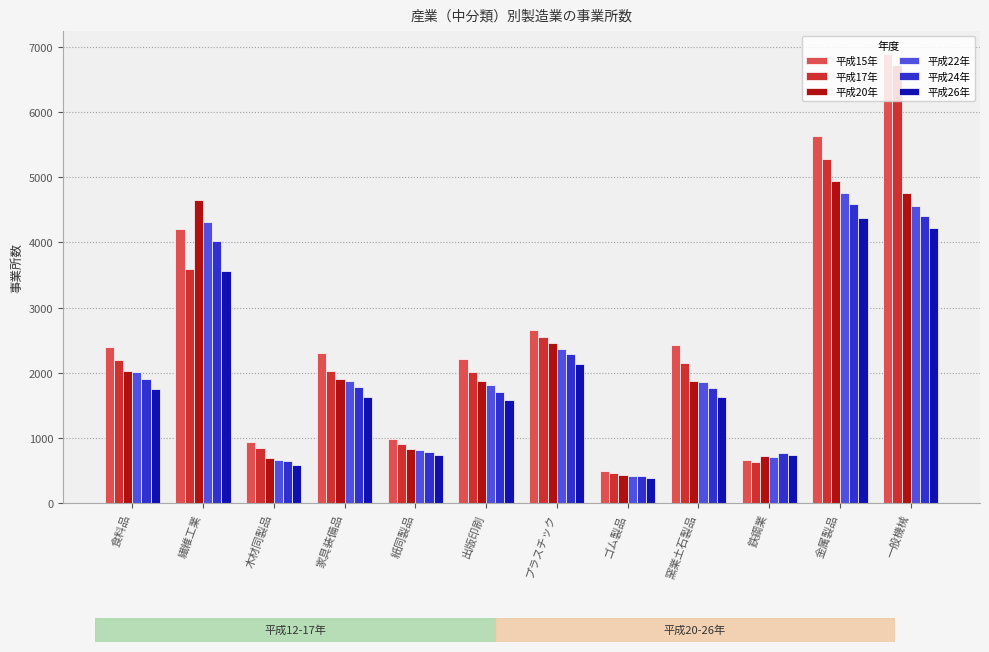

True or false: 平成24年 has a value of 1901 at 食料品.

True